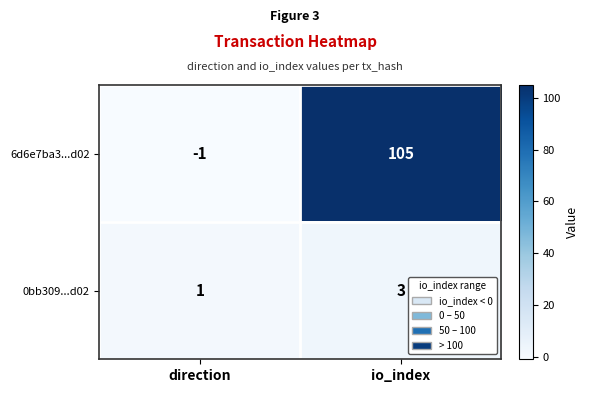

What is the sum of all 0bb309...d02 values?

4